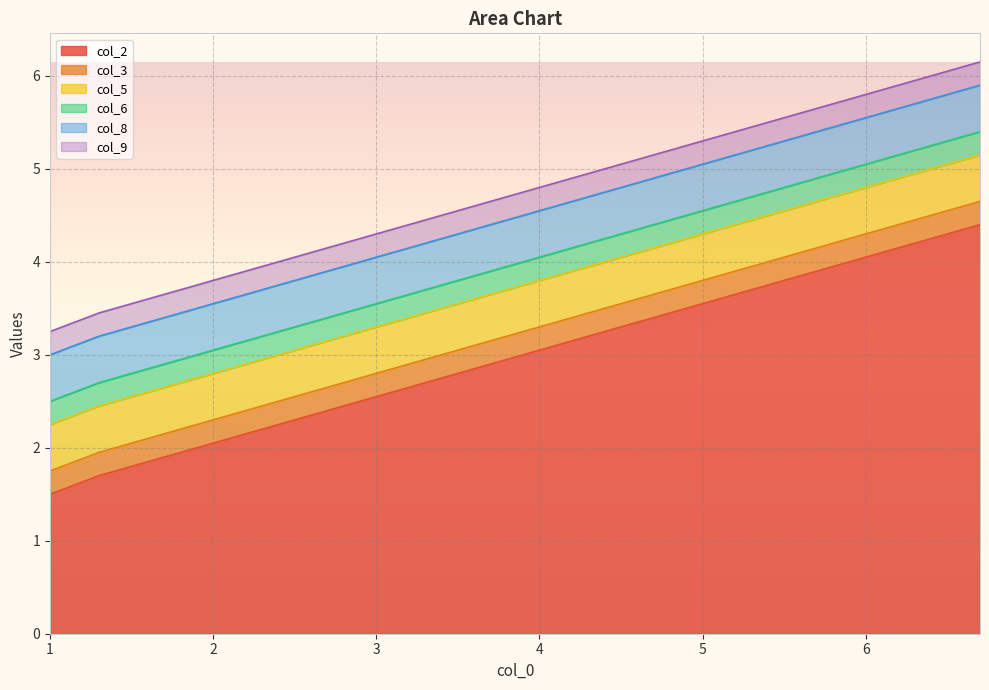

The value of col_2 at 3.7 is 2.9. True or false?

True